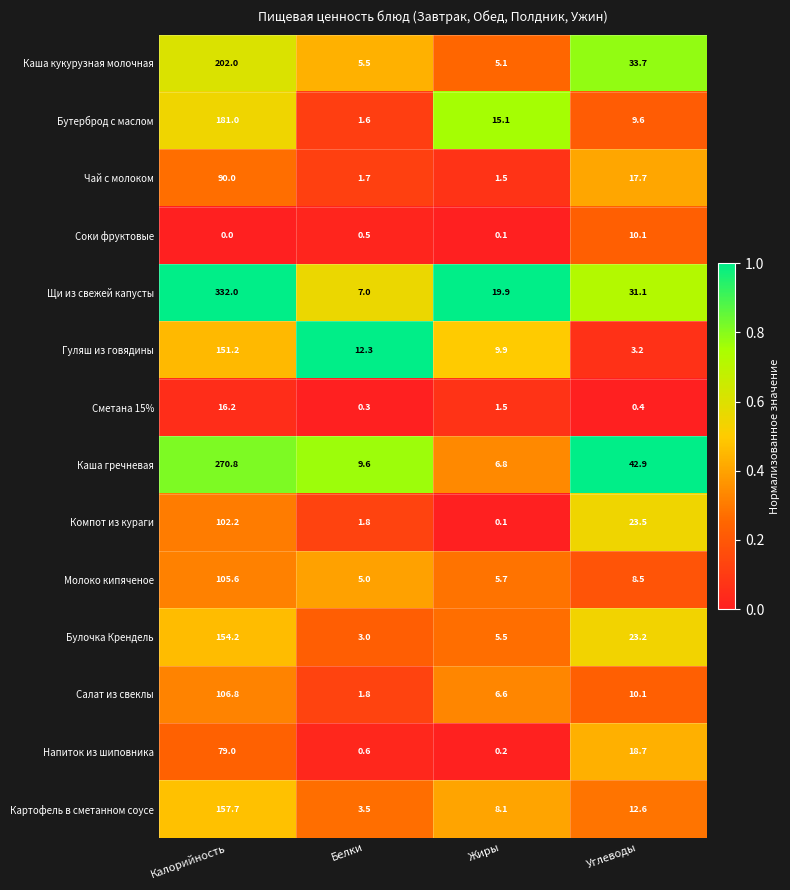

Where is Каша кукурузная молочная nearest to the value 103?

Углеводы